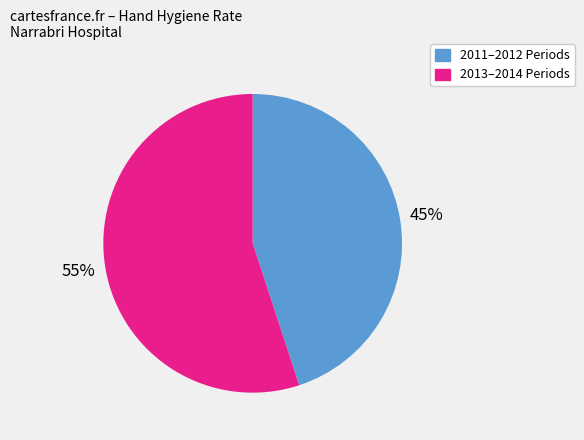

Does any single category account for the majority?

Yes